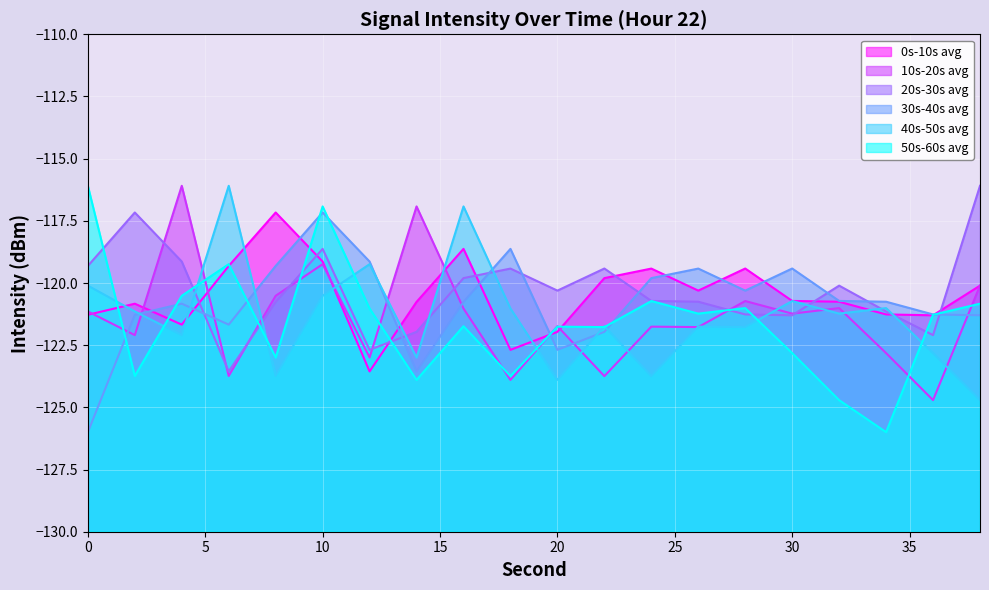

What is the maximum value for 0s-10s avg?

-117.2